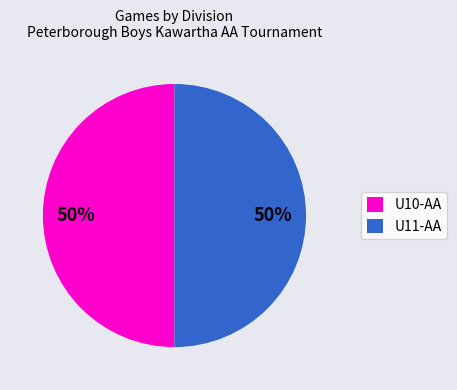

To the nearest percent, what percentage of the pie is U11-AA?

50%